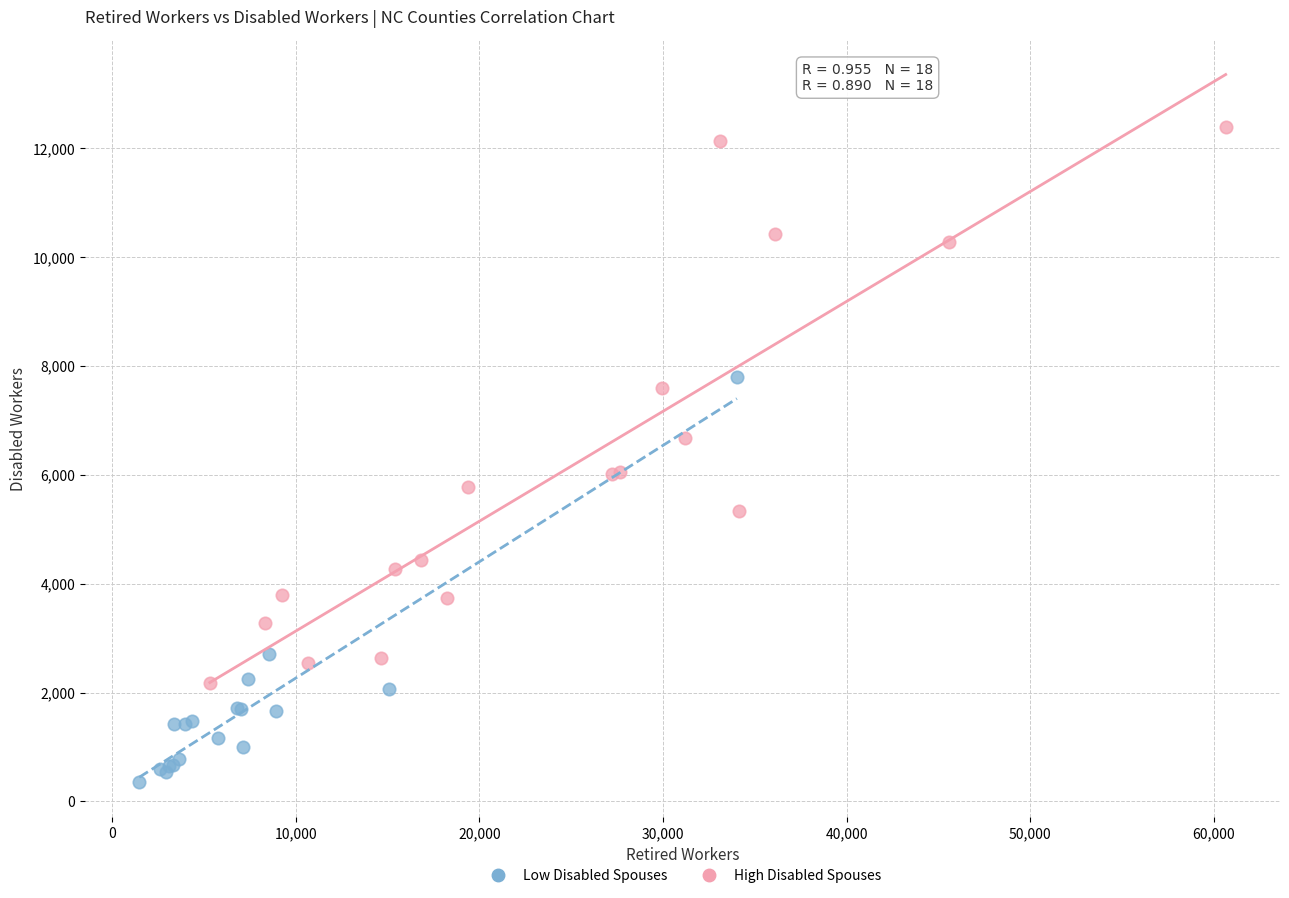

Which series contains the highest Y value?

High Disabled Spouses